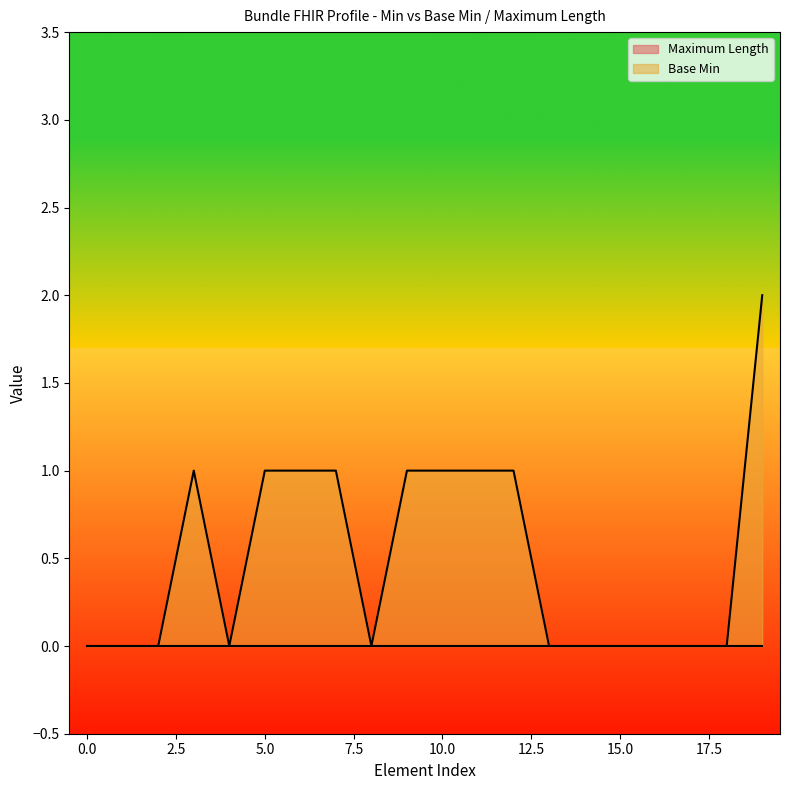

True or false: Base Min has a value of 1 at 15.0.

False